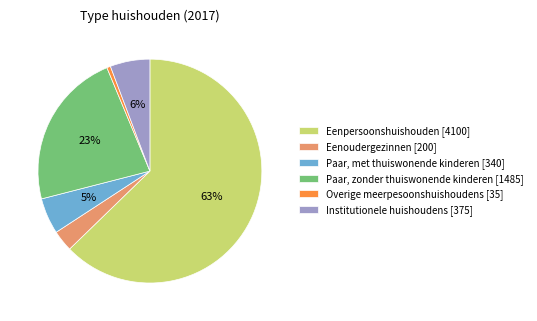

To the nearest percent, what is the combined percentage of Eenoudergezinnen and Paar, met thuiswonende kinderen?

8%